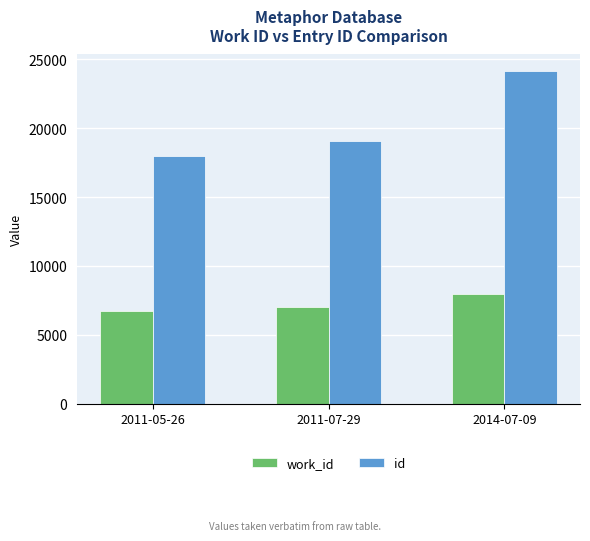

Which label corresponds to the smallest value in the chart?

2011-05-26